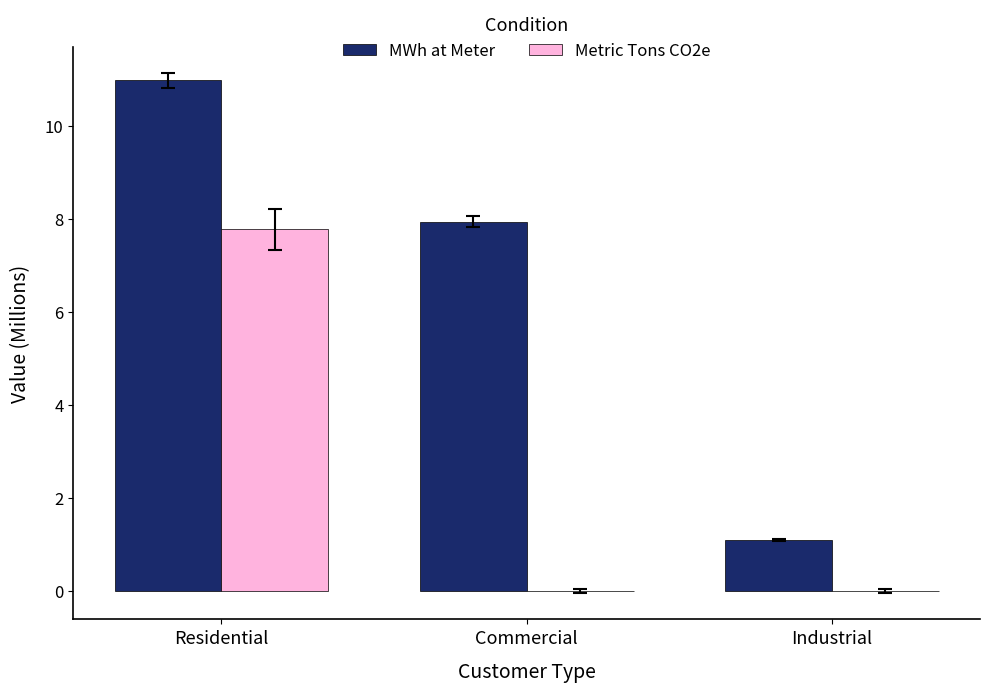

True or false: MWh at Meter has a value of 1.9 at Industrial.

False